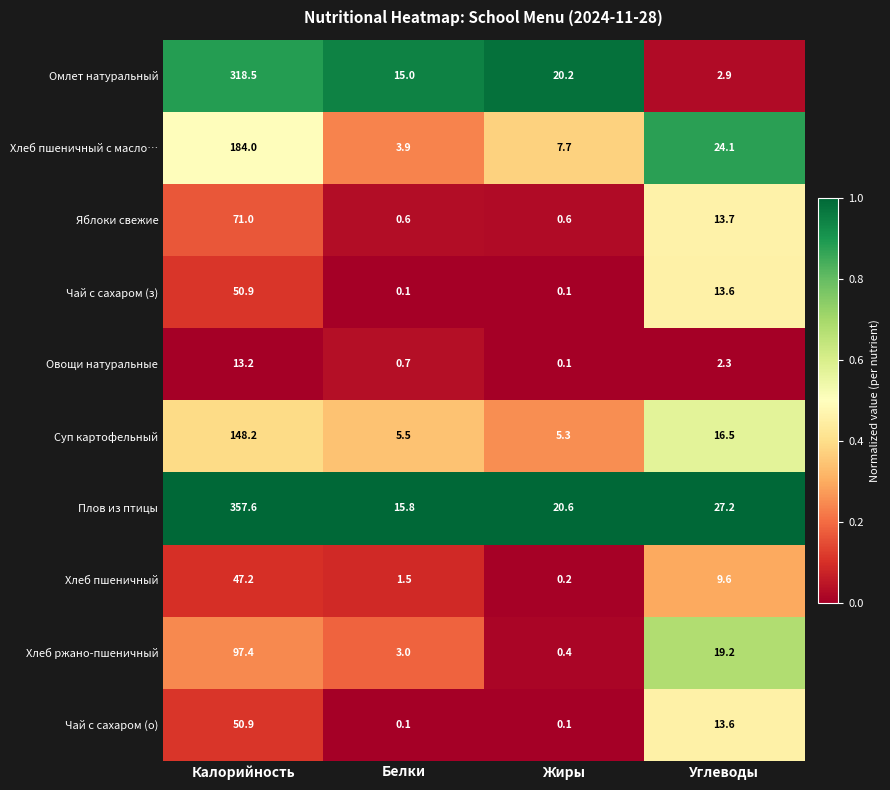

What is the difference between the maximum and second lowest values in the Хлеб пшеничный с масло… series?

176.3